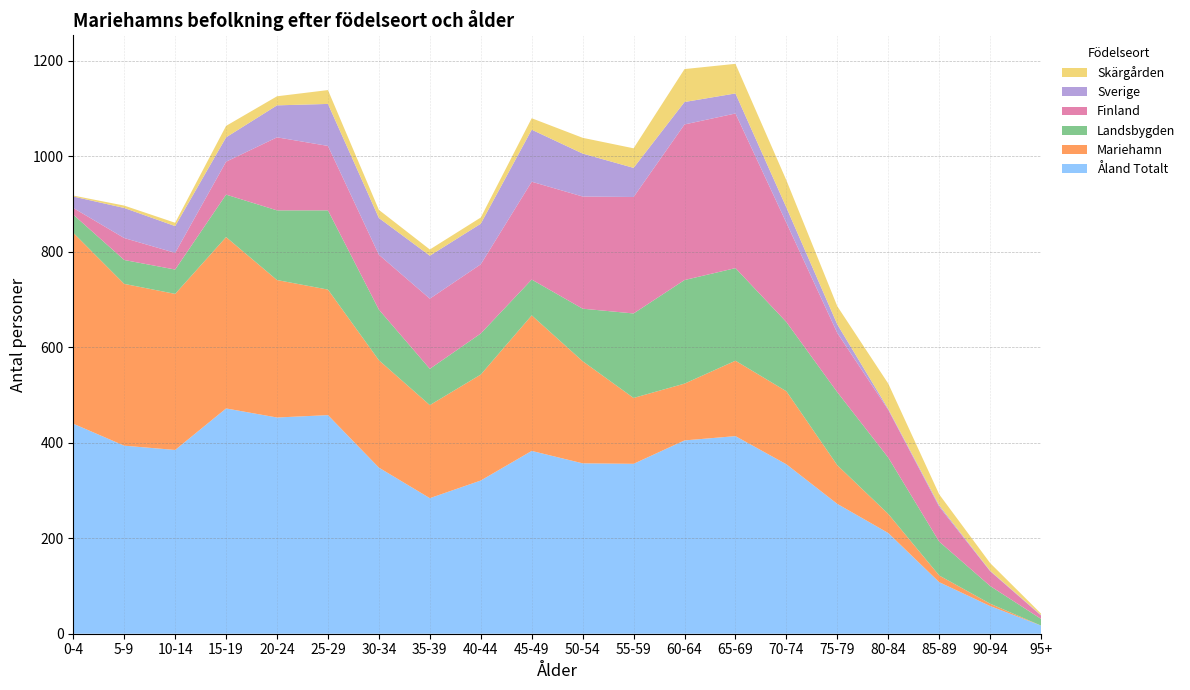

Reading right to left, transcribe all the data shown in this chart.

Åland Totalt: 95+=17	90-94=58	85-89=108	80-84=211	75-79=272	70-74=355	65-69=414	60-64=405	55-59=356	50-54=357	45-49=383	40-44=321	35-39=284	30-34=348	25-29=458	20-24=453	15-19=472	10-14=385	5-9=394	0-4=440
Mariehamn: 95+=0	90-94=5	85-89=14	80-84=40	75-79=81	70-74=153	65-69=158	60-64=119	55-59=138	50-54=214	45-49=284	40-44=222	35-39=195	30-34=225	25-29=263	20-24=288	15-19=359	10-14=327	5-9=339	0-4=400
Landsbygden: 95+=14	90-94=37	85-89=71	80-84=118	75-79=153	70-74=145	65-69=194	60-64=217	55-59=177	50-54=110	45-49=75	40-44=86	35-39=76	30-34=106	25-29=166	20-24=146	15-19=89	10-14=51	5-9=50	0-4=38
Finland: 95+=7	90-94=31	85-89=73	80-84=100	75-79=124	70-74=208	65-69=324	60-64=326	55-59=244	50-54=235	45-49=205	40-44=145	35-39=147	30-34=115	25-29=135	20-24=153	15-19=69	10-14=35	5-9=46	0-4=14
Sverige: 95+=1	90-94=1	85-89=3	80-84=2	75-79=18	70-74=32	65-69=42	60-64=47	55-59=61	50-54=90	45-49=109	40-44=85	35-39=90	30-34=77	25-29=88	20-24=67	15-19=51	10-14=56	5-9=63	0-4=24
Skärgården: 95+=3	90-94=16	85-89=23	80-84=53	75-79=38	70-74=57	65-69=62	60-64=69	55-59=41	50-54=33	45-49=24	40-44=13	35-39=13	30-34=17	25-29=29	20-24=19	15-19=24	10-14=7	5-9=5	0-4=2